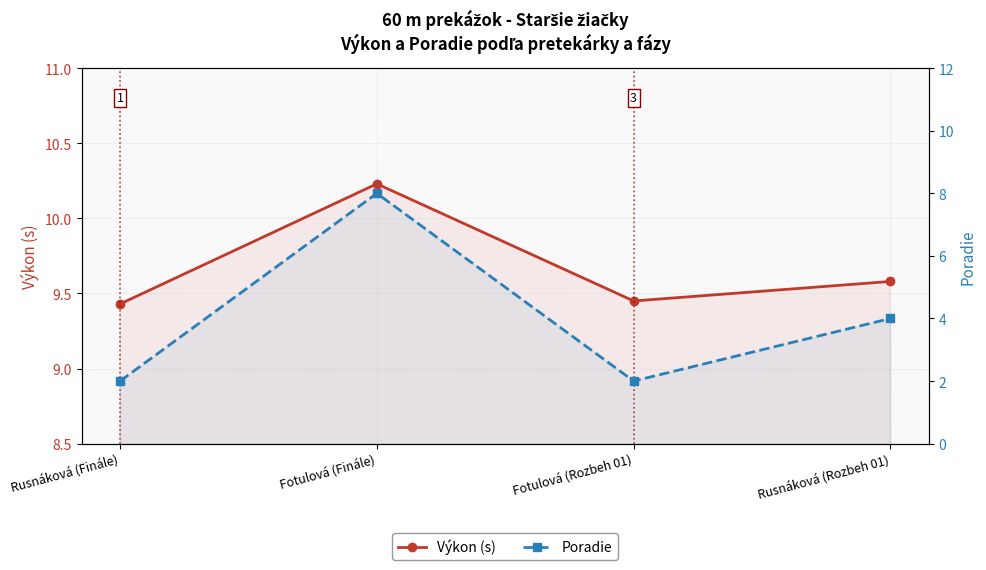

Is the value of Poradie at Rusnáková (Finále) greater than the value of Výkon (s) at Rusnáková (Finále)?

No